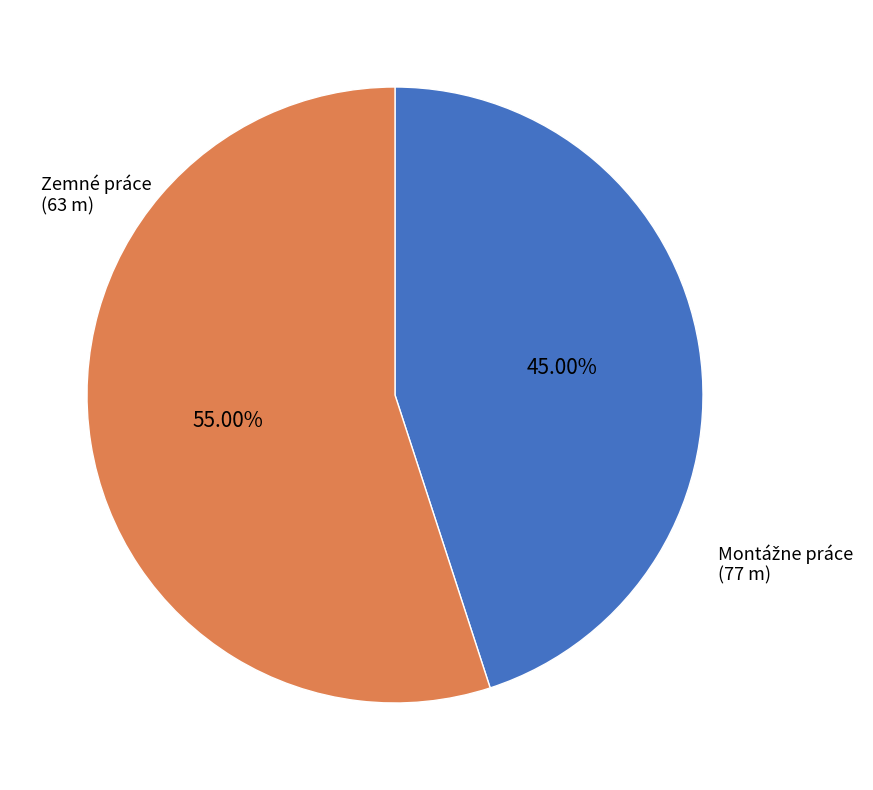

To the nearest percent, what is the difference between the largest and smallest slice percentages?

10%